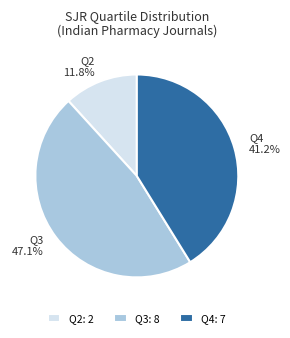

How much of the chart is everything except Q3?

52.9%